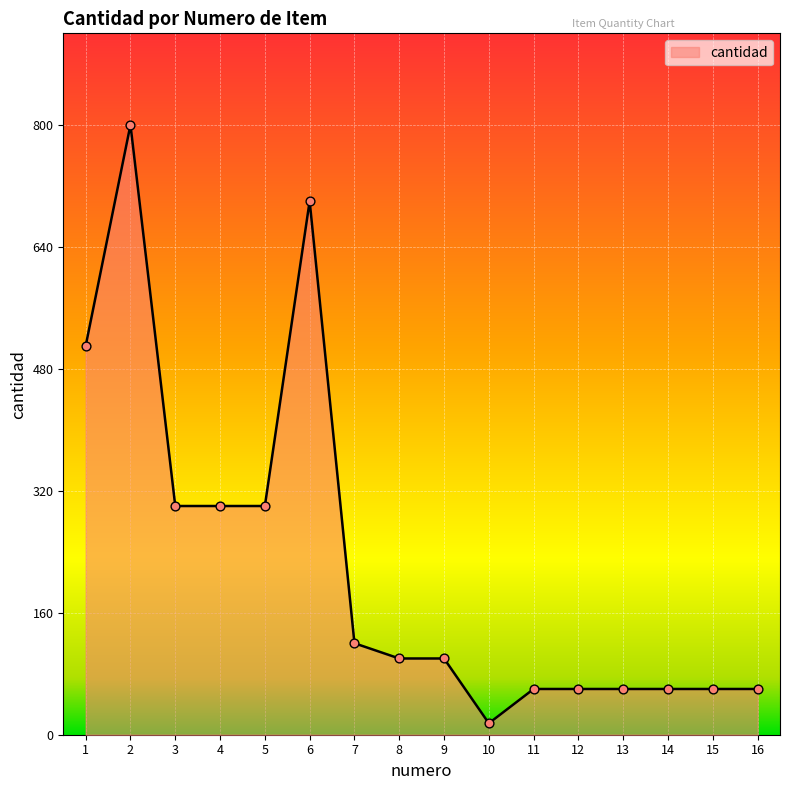

Approximately how many times larger is the value at 9 compared to 15?

1.7